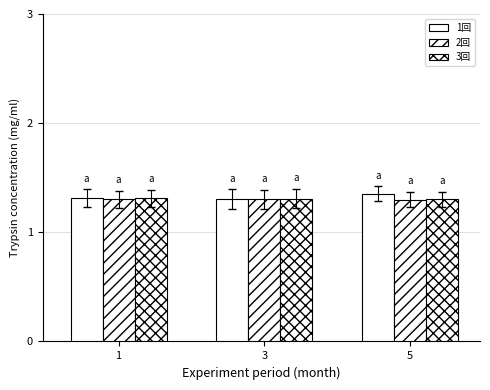

What is the sum of all 3回 values?

3.9